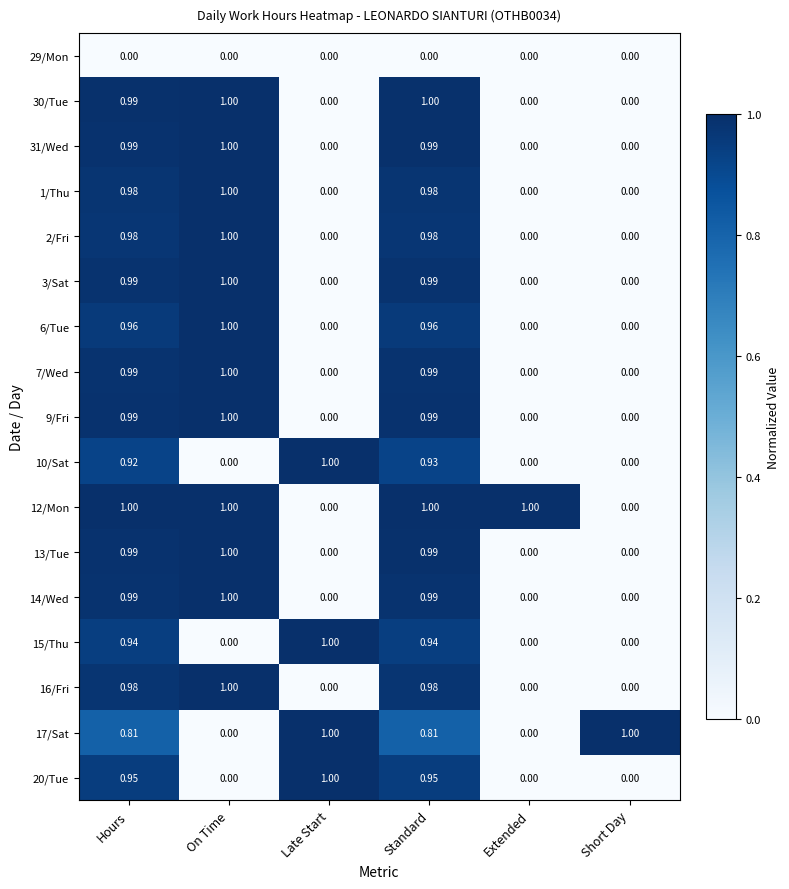

What is the difference between the highest and lowest values at Late Start?

1.0